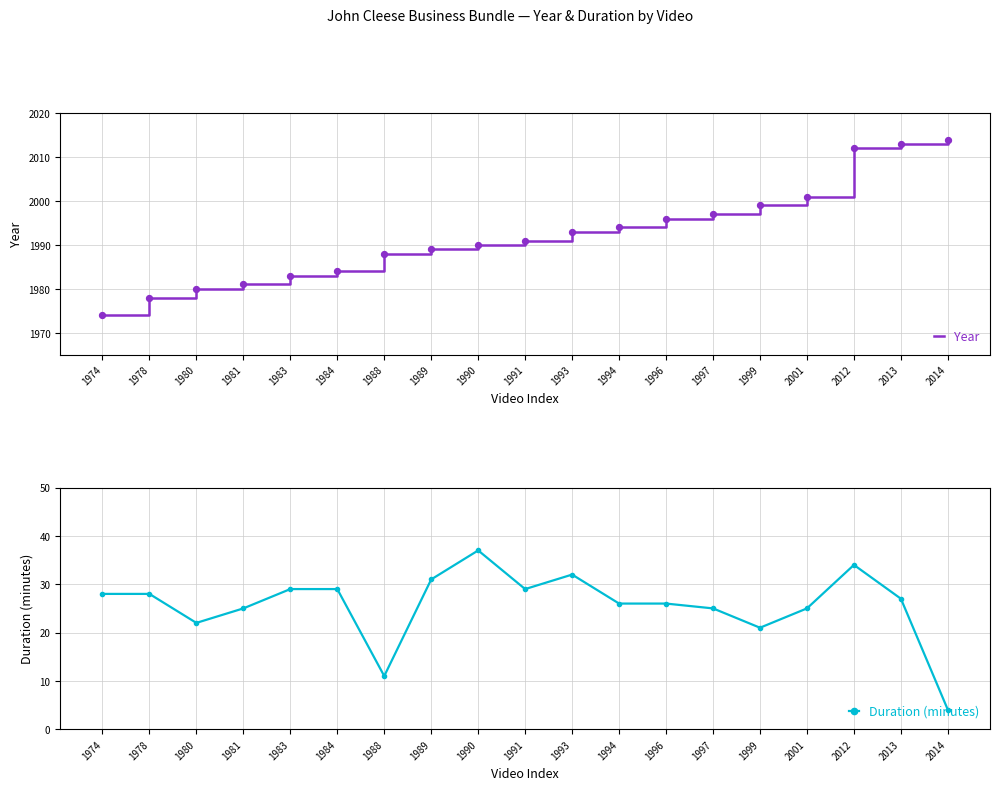

Which series contains the lowest Y value?

Duration (minutes)